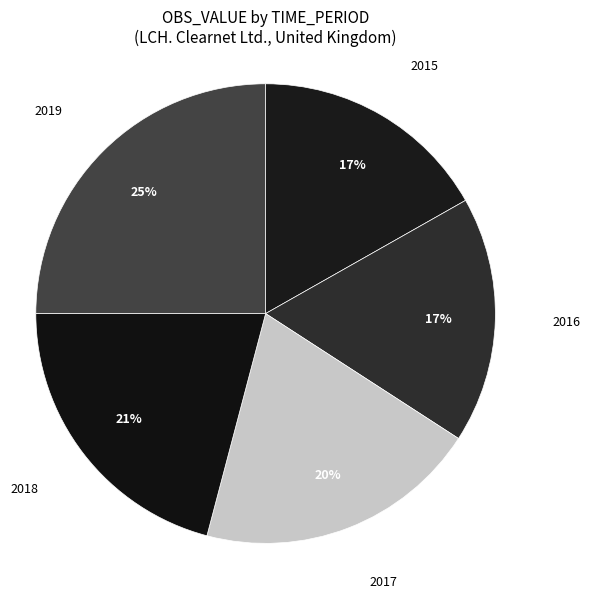

What is the ratio of the value at 2019 to the value at 2018?

1.2